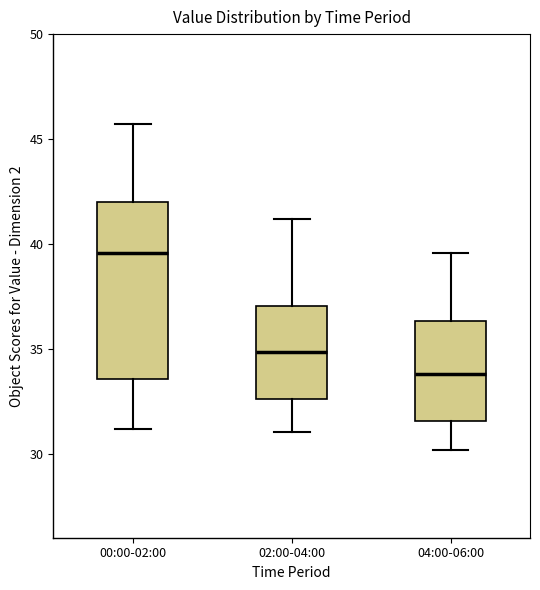

Reading left to right, transcribe this box plot: for each box, give where its median line is, the range the box spans, and where its two whiskers end, as read against the y-axis. The values are not printed on the chart, so give them approximately, as read against the axis.

00:00-02:00: median 39.5, box 33.5 to 42.0, whiskers 31.0 to 45.5
02:00-04:00: median 35.0, box 32.5 to 37.0, whiskers 31.0 to 41.0
04:00-06:00: median 34.0, box 31.5 to 36.5, whiskers 30.0 to 39.5